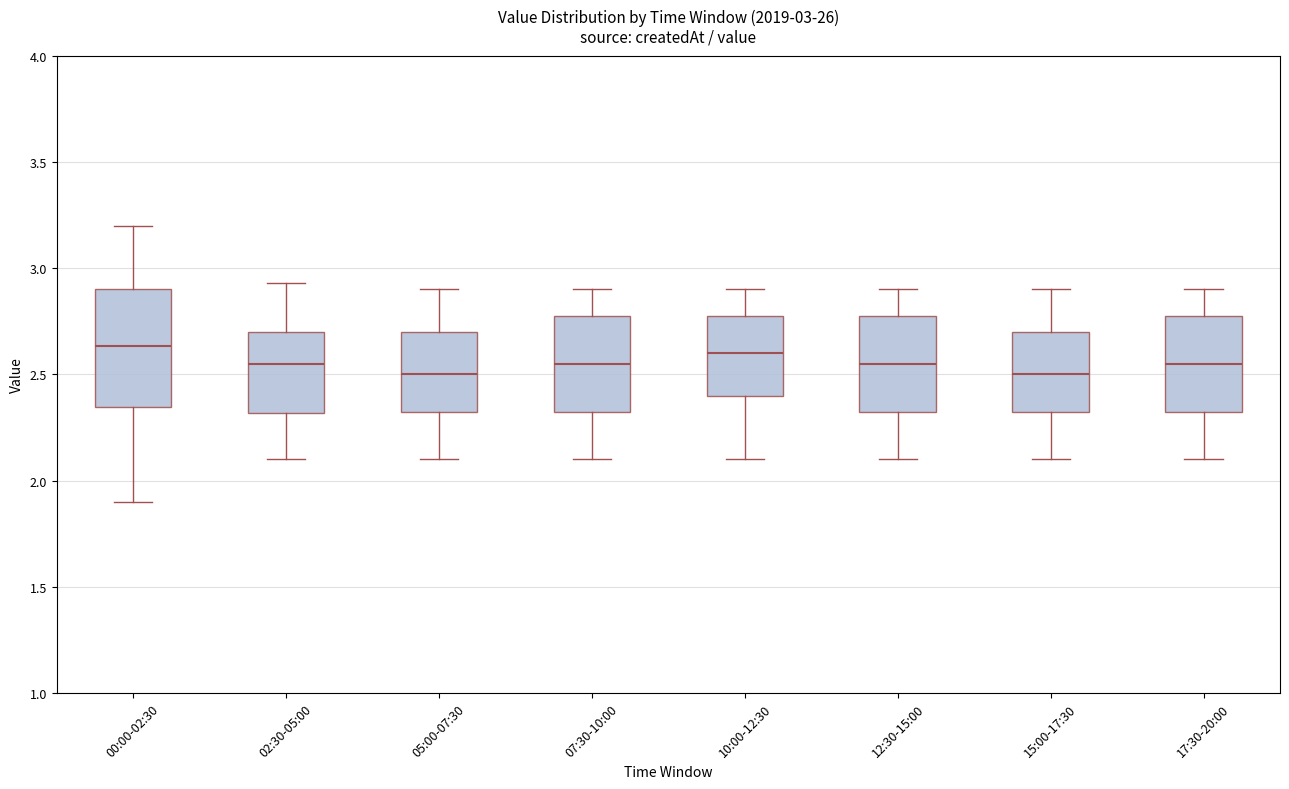

Which box is the tallest, from its lower edge to its upper edge?

00:00-02:30